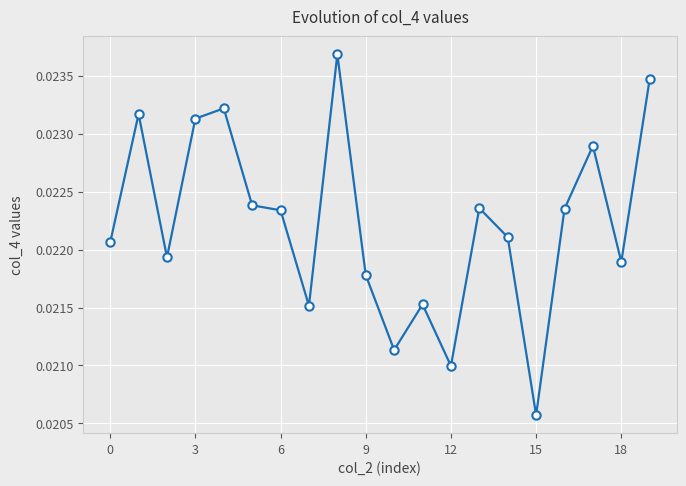

How many values are between 0 and 1?

20